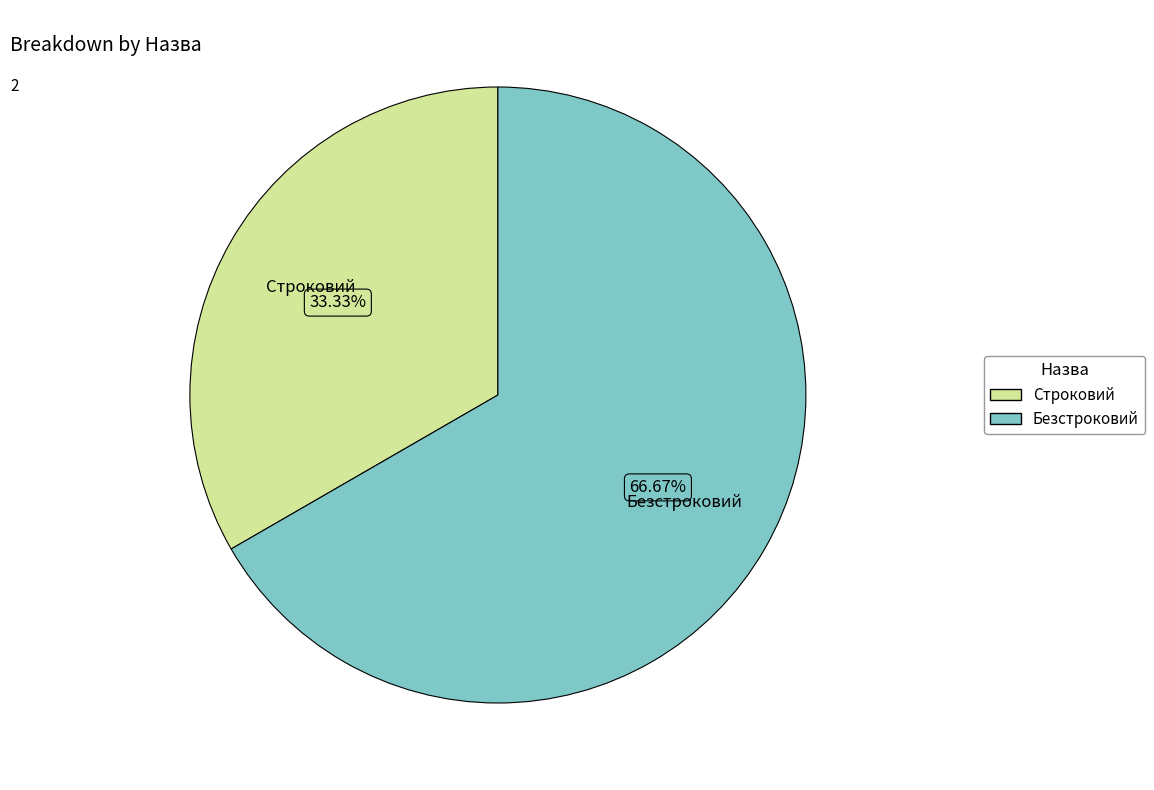

What percentage is the Строковий slice, to the nearest percent?

33%